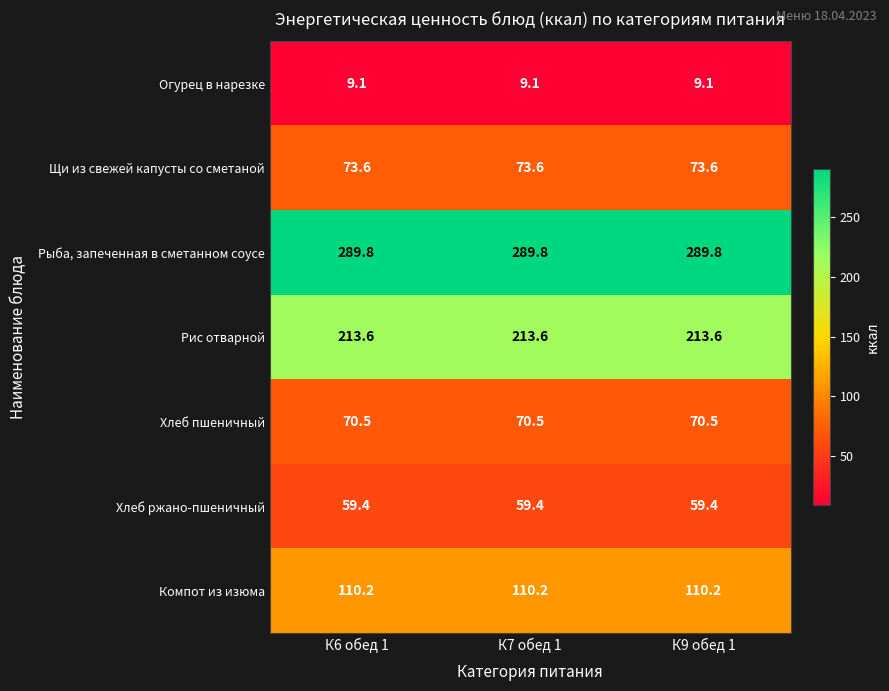

What is the sum of the Щи из свежей капусты со сметаной values at К7 обед 1 and К9 обед 1?

147.2